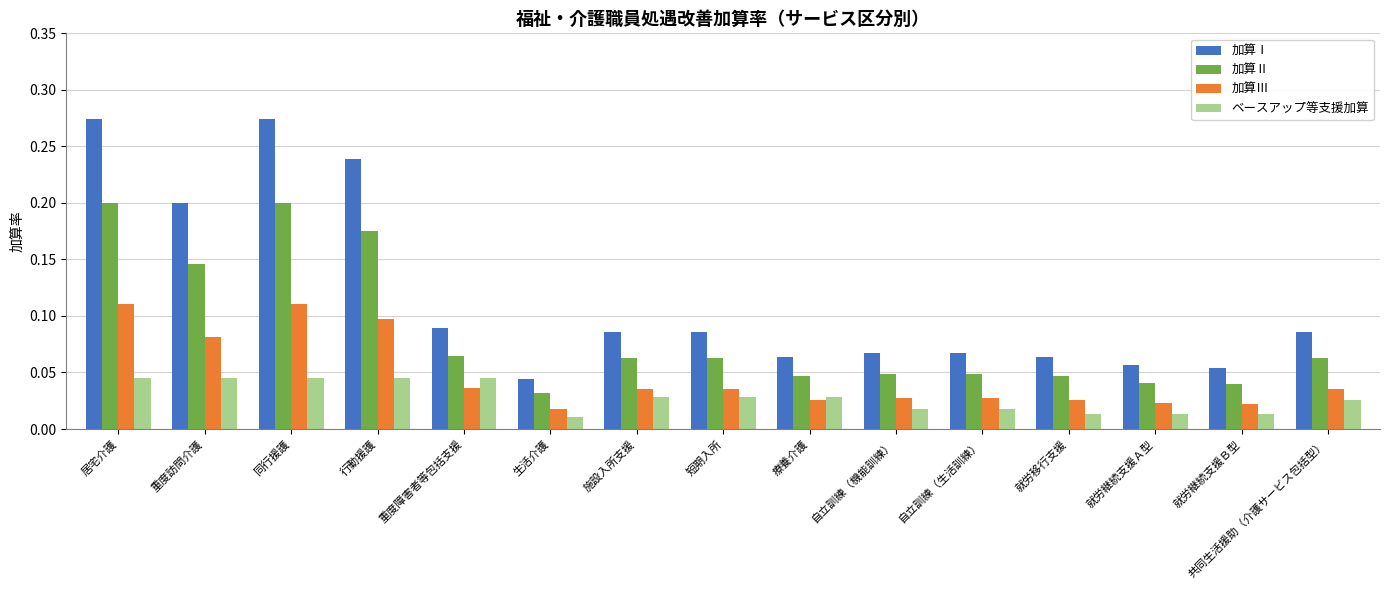

Rank the series by their maximum value, from highest to lowest.

加算Ⅰ, 加算Ⅱ, 加算Ⅲ, ベースアップ等支援加算